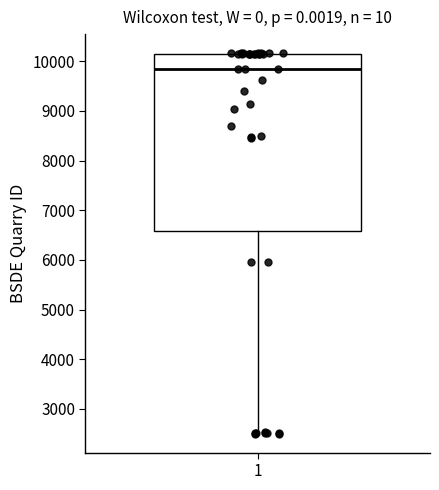

Transcribe this box plot: give where the median line is, the range the box spans, and where the two whiskers end, as read against the y-axis. The values are not printed on the chart, so give them approximately, as read against the axis.

median 9800, box 6600 to 10200, whiskers 2500 to 10200